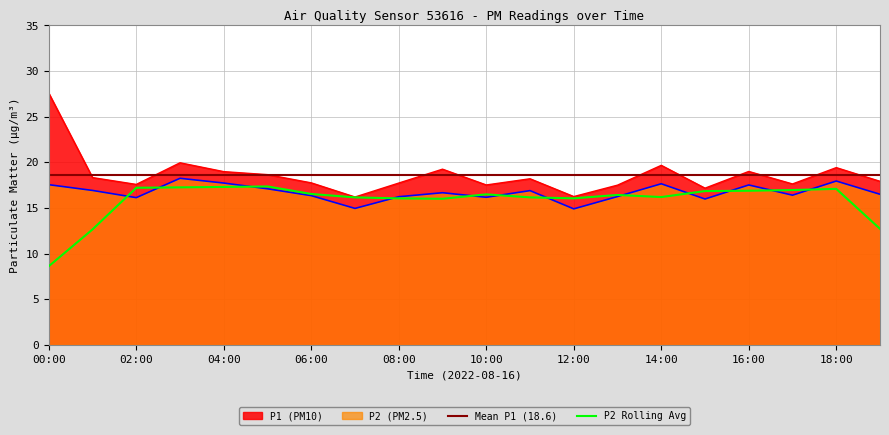

Rank the series by their maximum value, from lowest to highest.

P2, P1